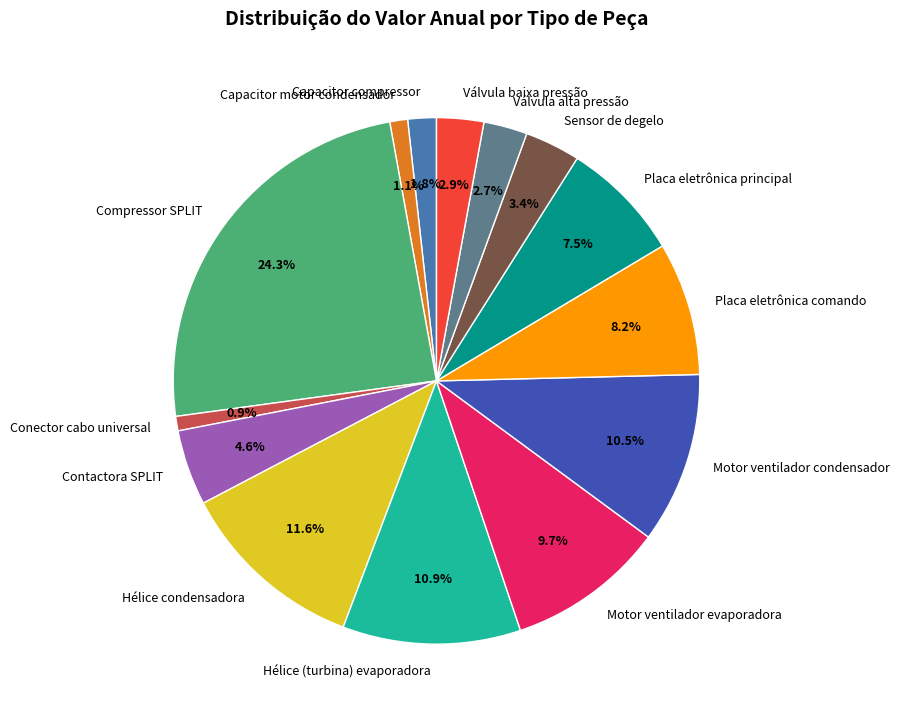

To the nearest percent, what percentage of the pie is Compressor SPLIT?

24%